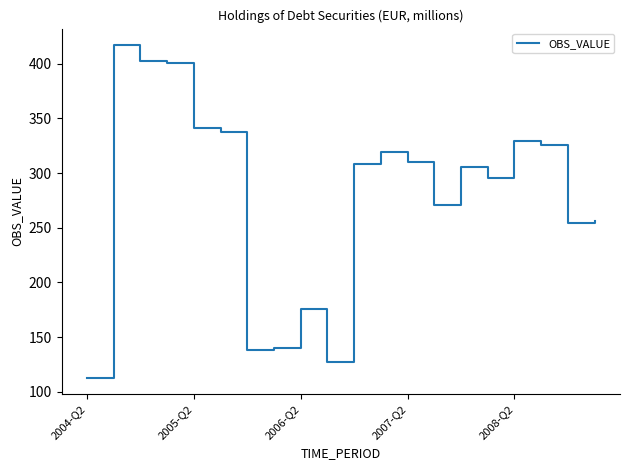

What is the minimum value shown in the chart?

113